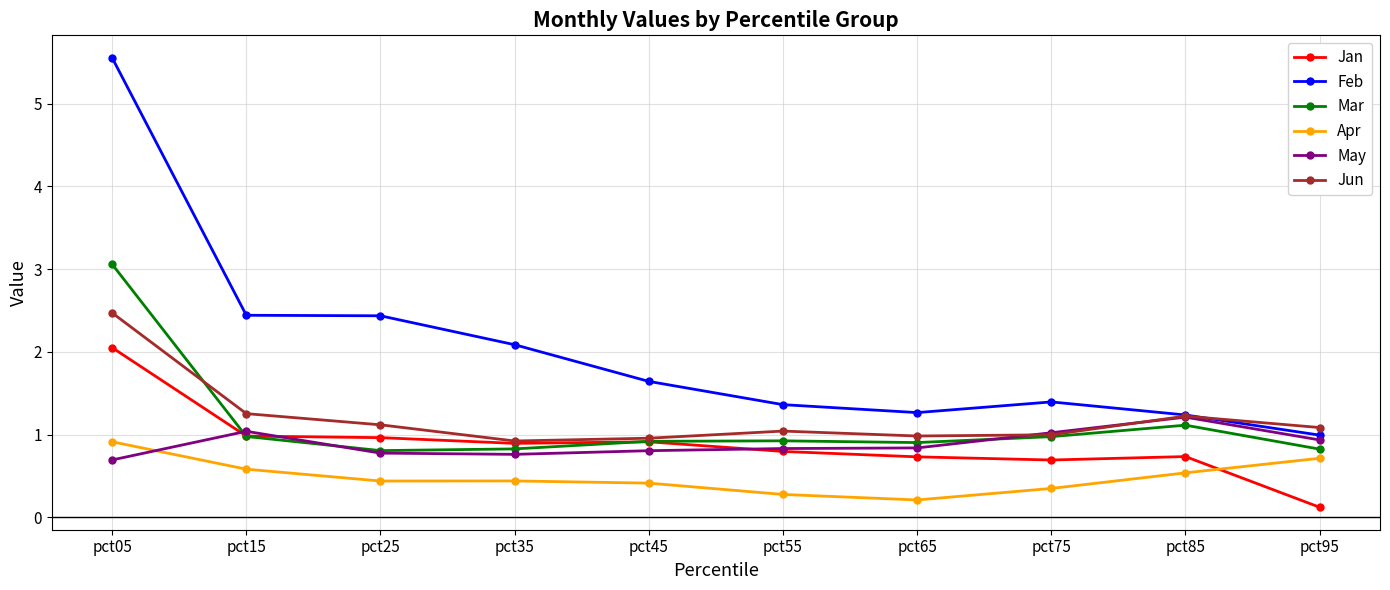

List the series in order of their peak value, lowest first.

Apr, May, Jan, Jun, Mar, Feb